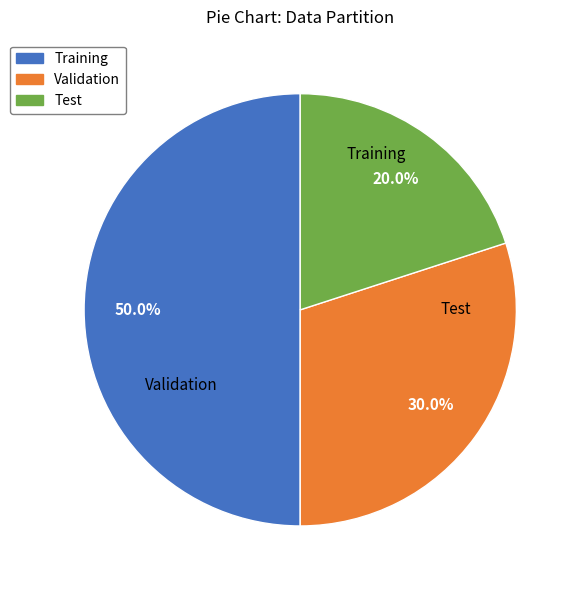

What is the largest slice in the pie chart?

Training